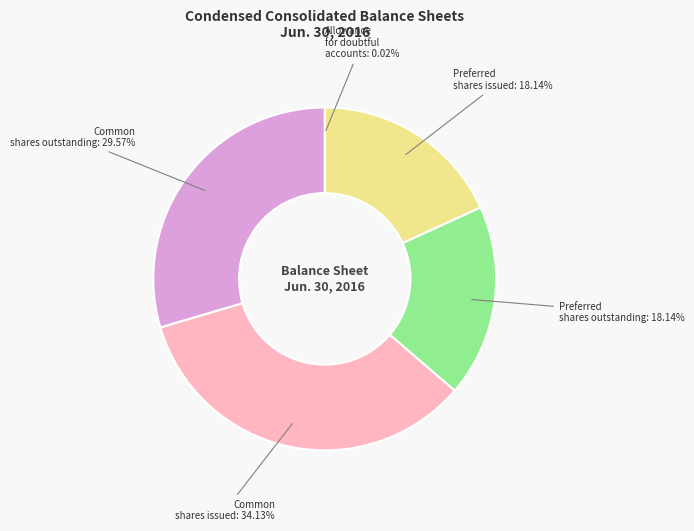

Is there any slice that represents more than half of the pie?

No